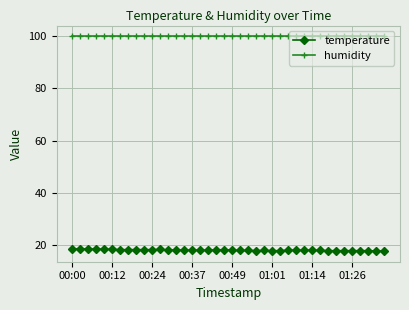

What is the average value of the temperature series?

18.1